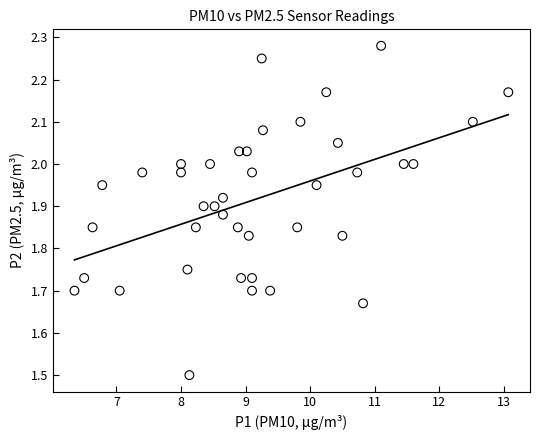

What is the range of X values (max minus min)?

6.7